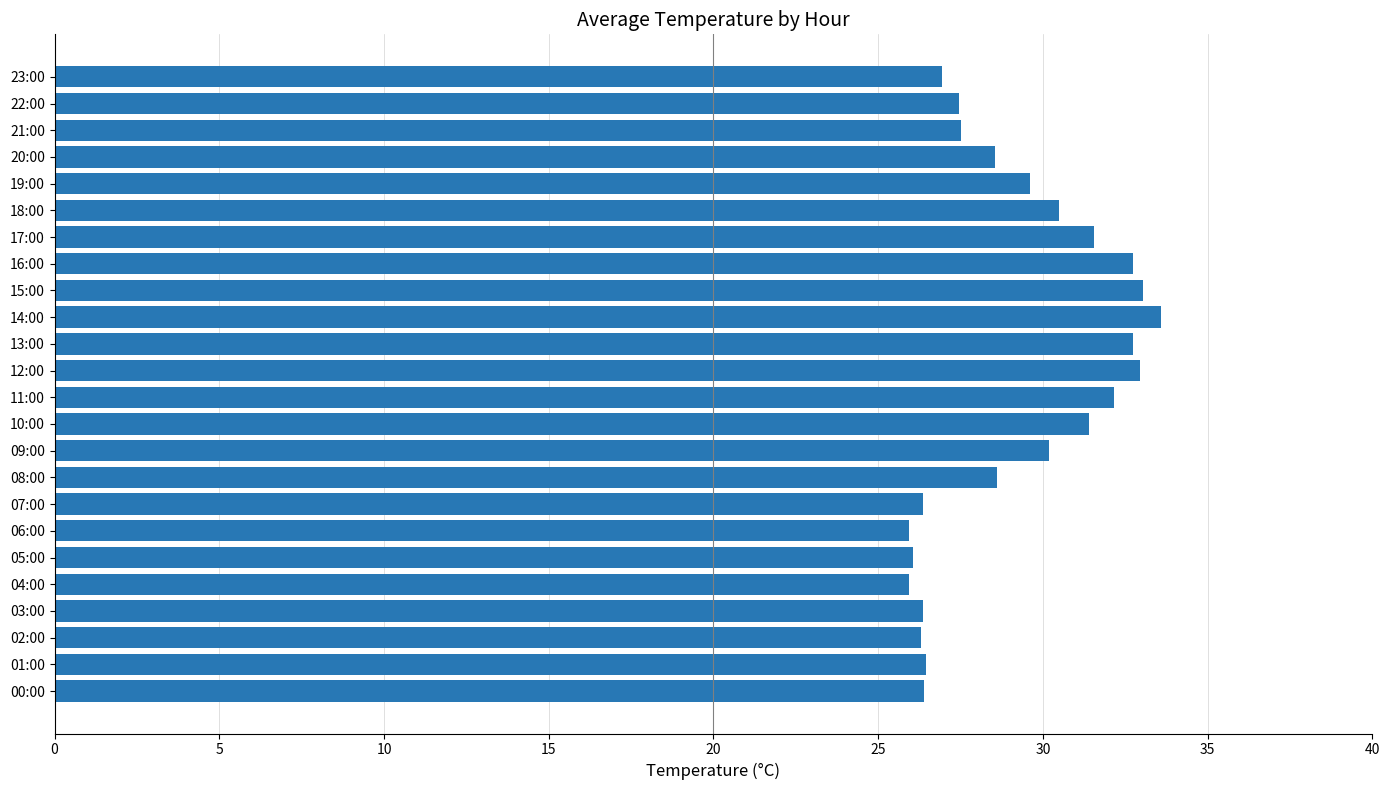

Between 09:00 and 10:00, which is larger?

10:00